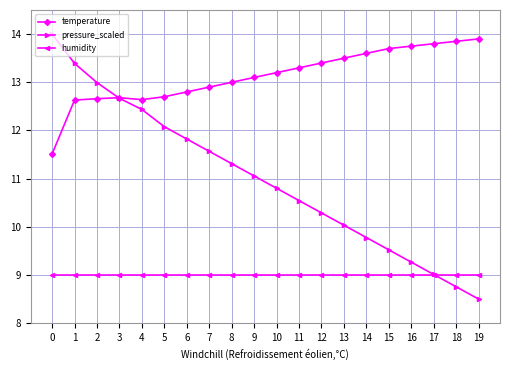

What is the sum of the humidity values at 5 and 18?

18.0